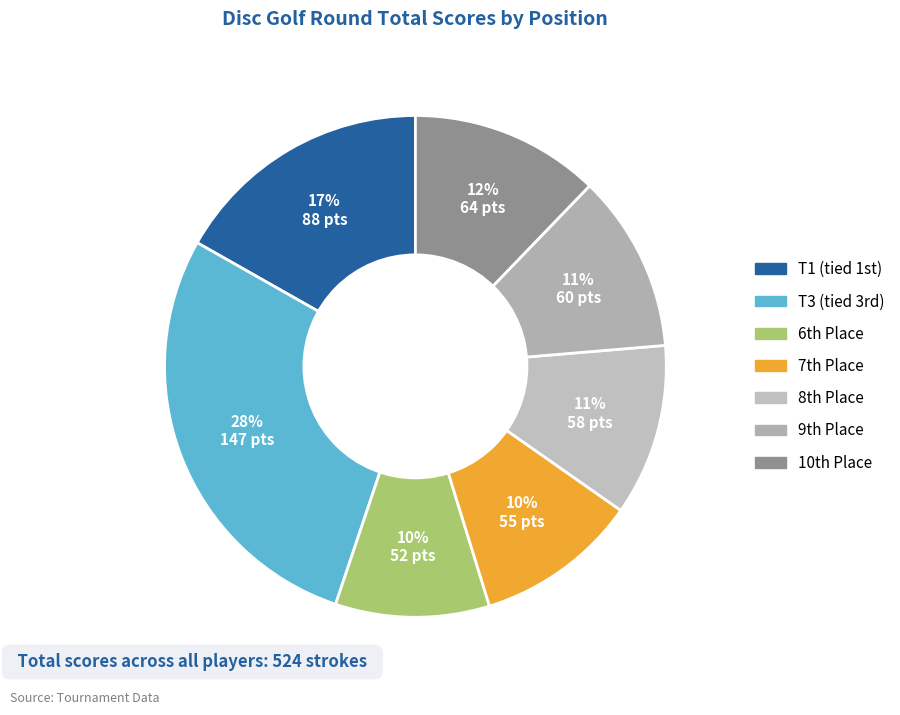

To the nearest percent, what is the average slice percentage?

14%